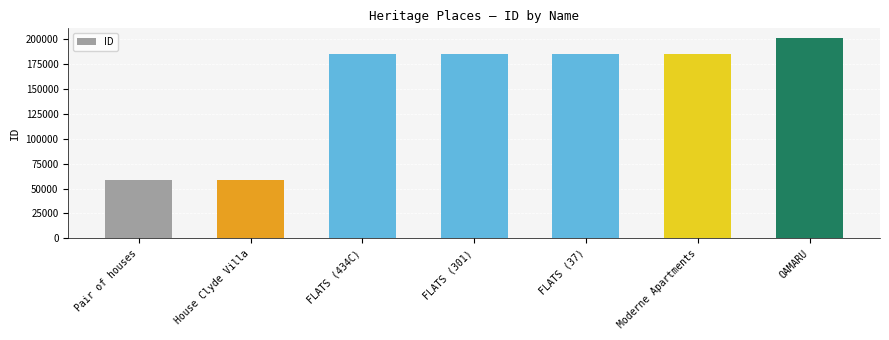

What is the difference between the maximum and minimum values?

142372